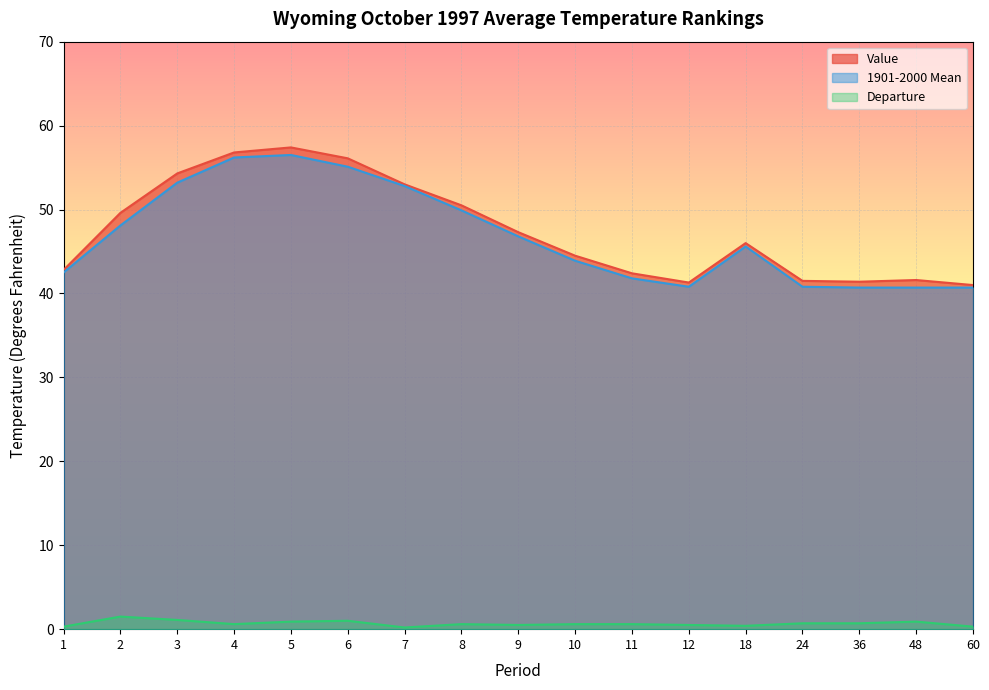

True or false: Departure has a value of 0.2 at 7.

True